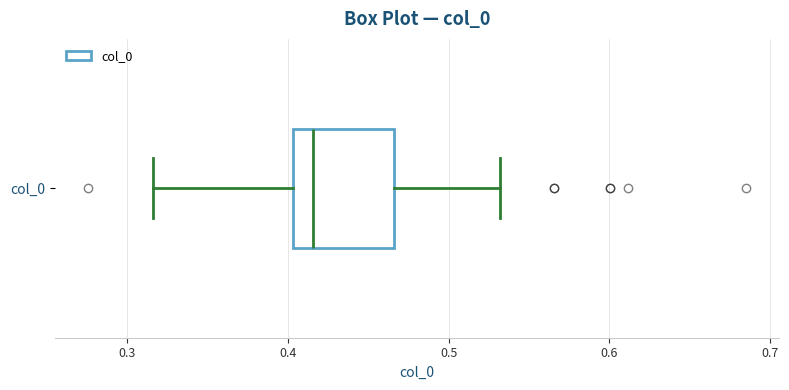

Read this box plot against the x-axis: the position of the median line, the range covered by the box, and the ends of both whiskers. The values are not printed on the chart, so give them approximately, as read against the axis.

median 0.42, box 0.40 to 0.47, whiskers 0.32 to 0.53